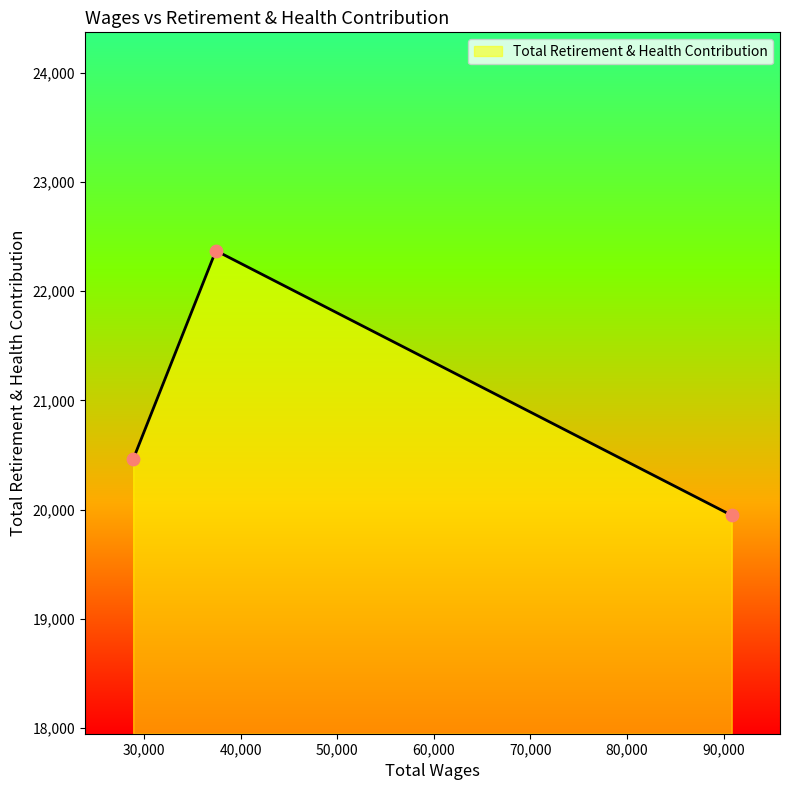

What is the maximum value shown in the chart?

22372